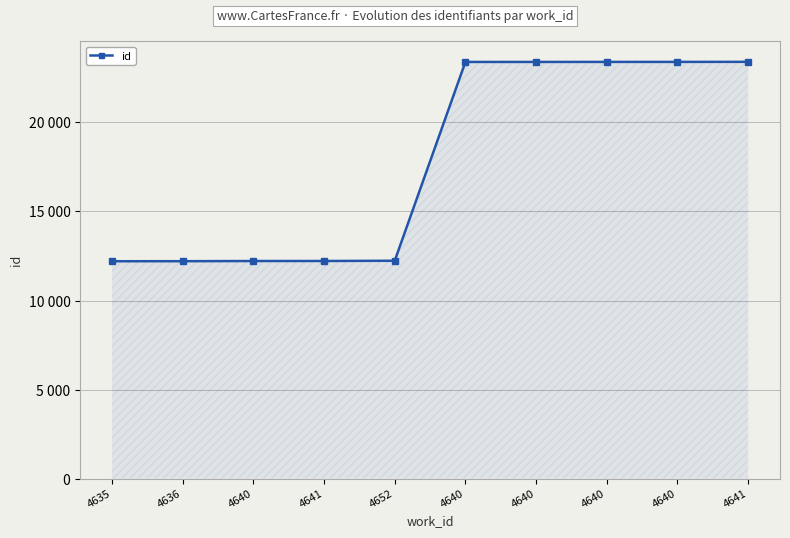

Does the chart have visible grid lines?

Yes